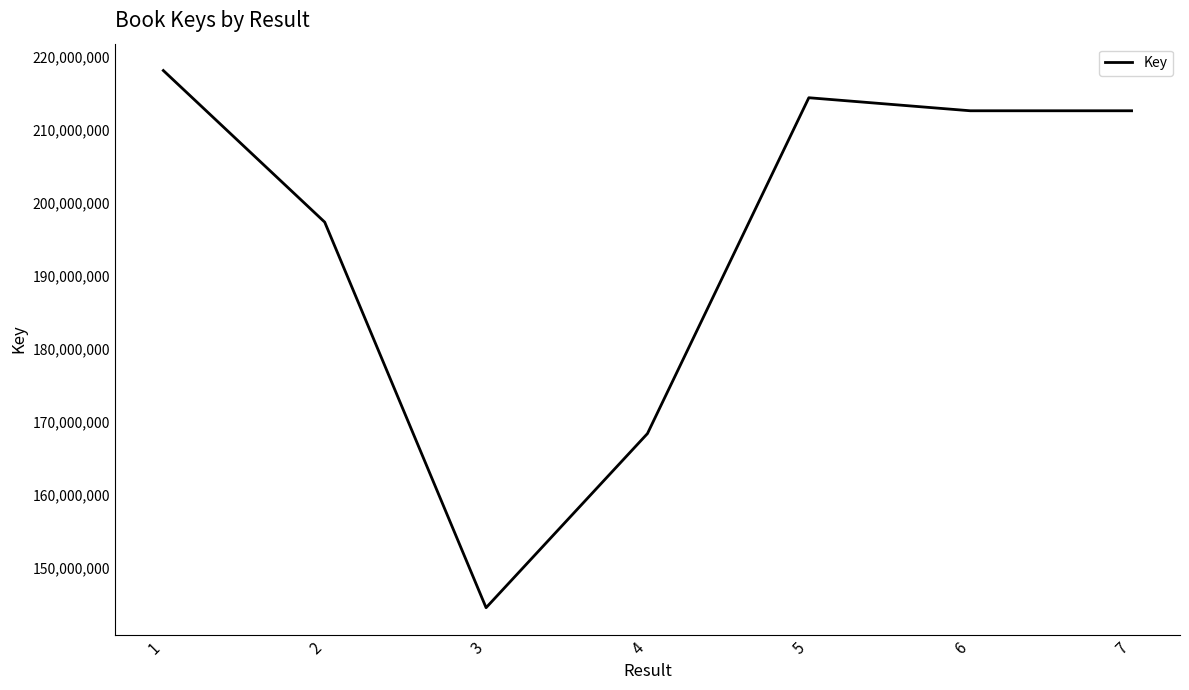

Approximately how many times larger is the value at 6 compared to 2?

1.1